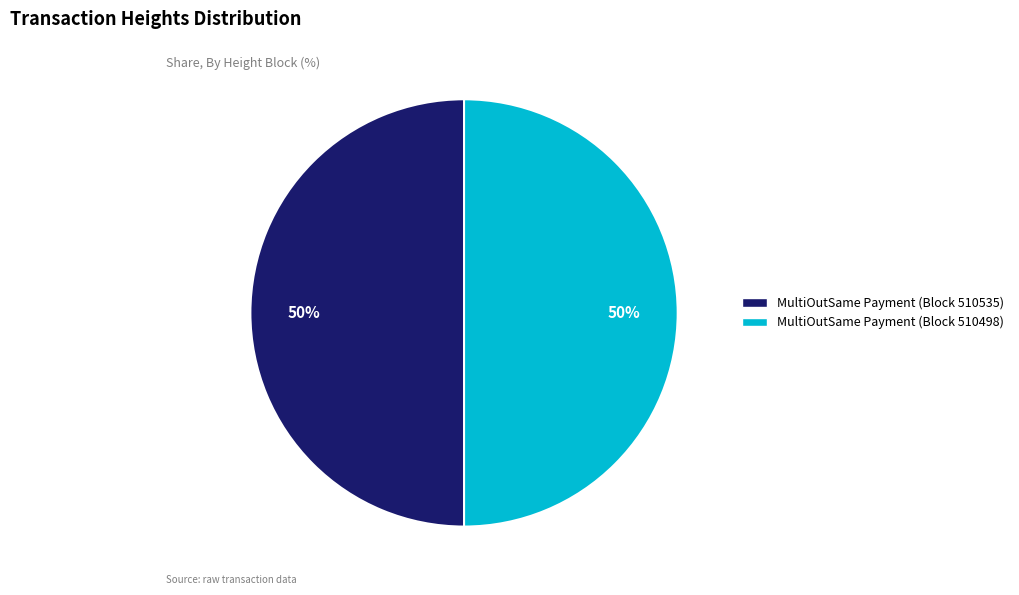

To the nearest percent, what portion does MultiOutSame Payment (Block 510535) represent?

50%